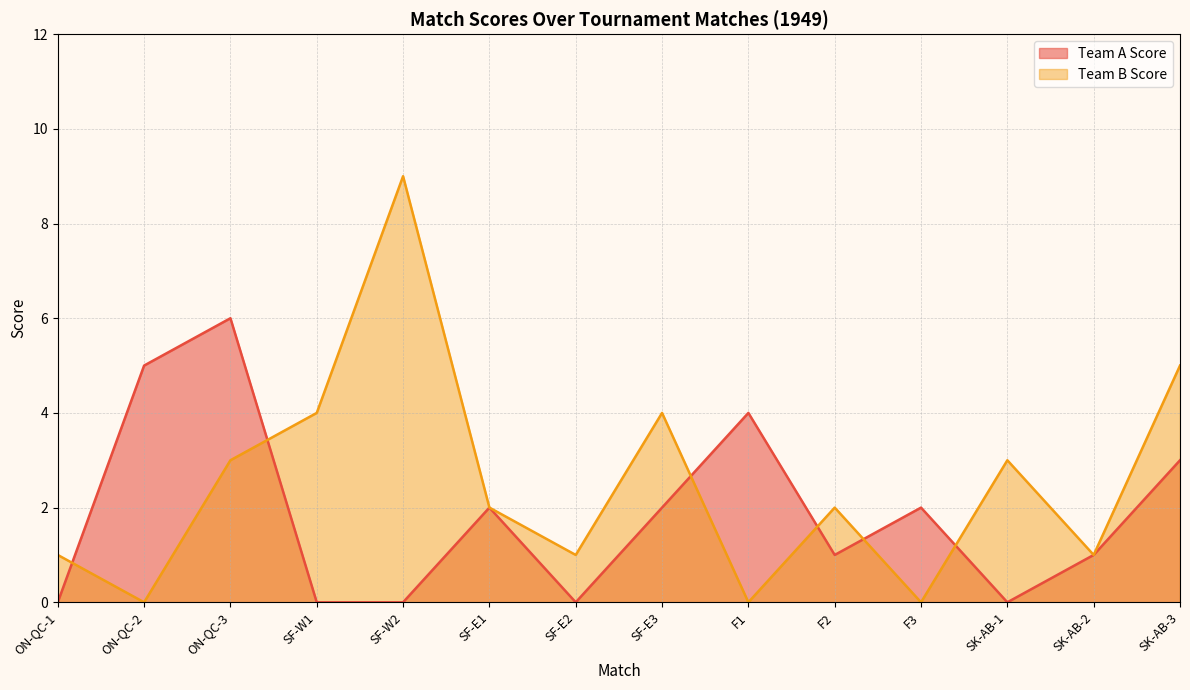

Is it true that Team A Score equals -3 at ON-QC-1?

False